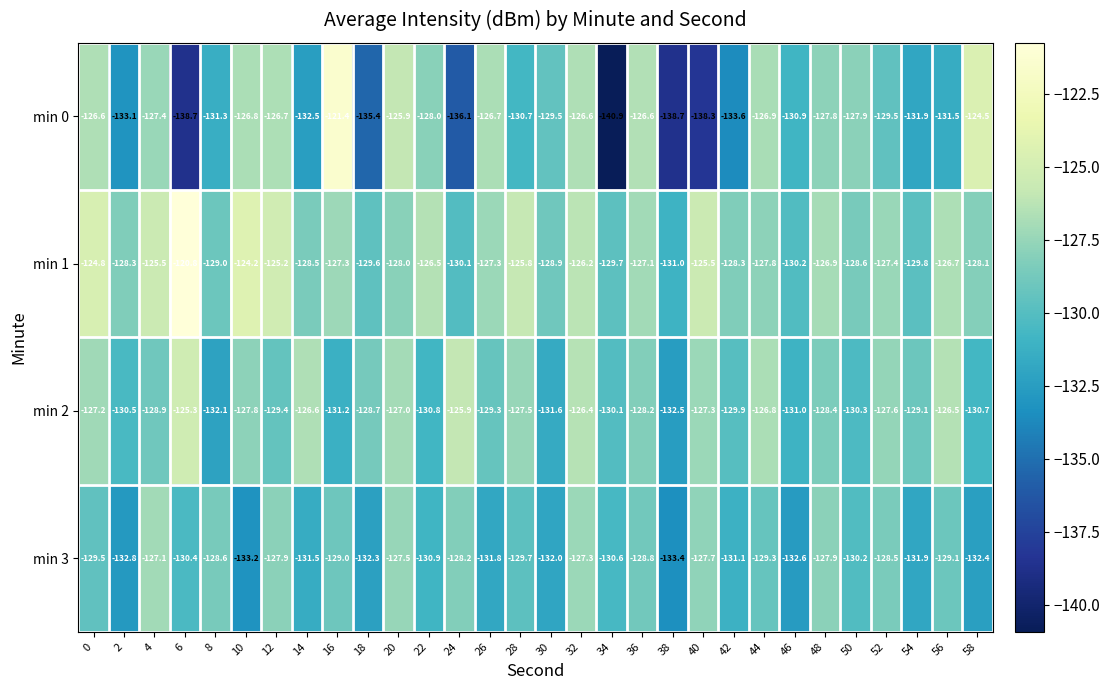

What is the difference between the second highest and second lowest values in the min 2 series?

6.2